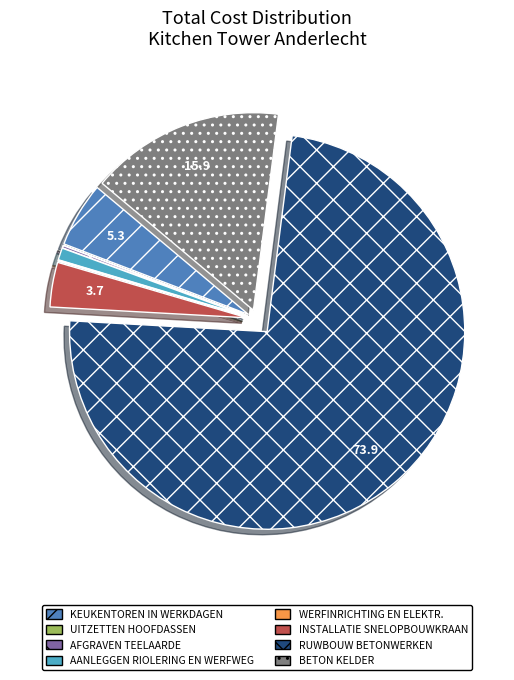

What is the ratio of the value at RUWBOUW BETONWERKEN to the value at KEUKENTOREN IN WERKDAGEN?

13.9